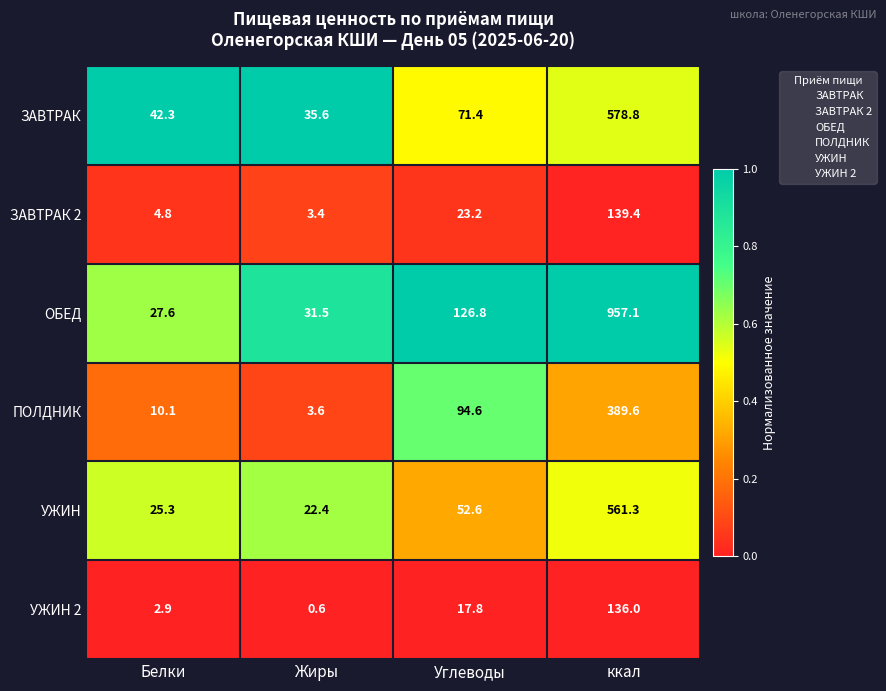

What value does the УЖИН series have at Белки?

25.3